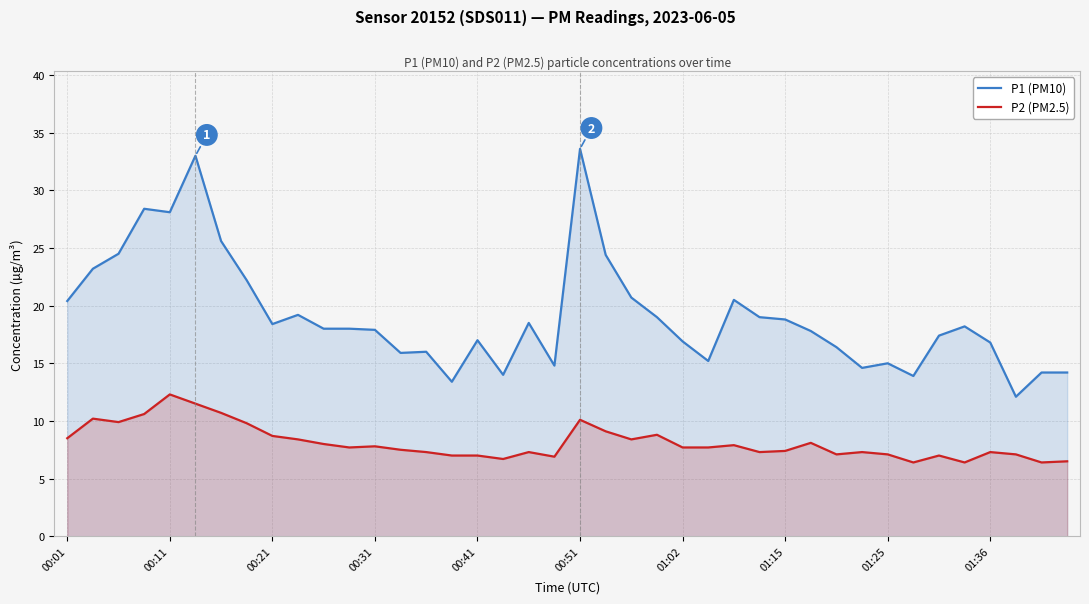

True or false: P1 (PM10) and P2 (PM2.5) cross at least once.

False